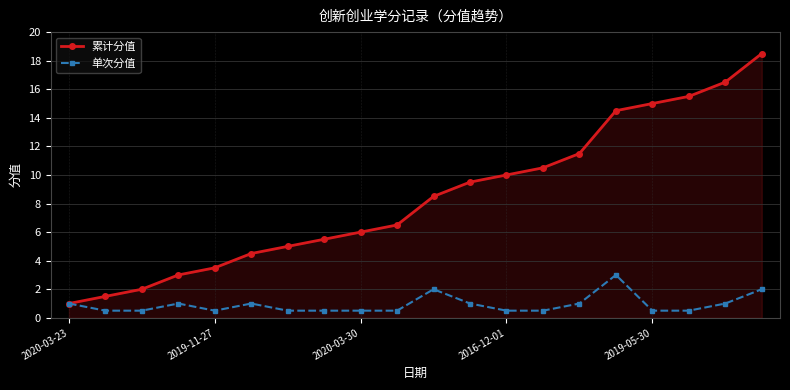

Reading left to right, what are all the values shown in this chart?

累计分值: 1.0	1.5	2.0	3.0	3.5	4.5	5.0	5.5	6.0	6.5	8.5	9.5	10.0	10.5	11.5	14.5	15.0	15.5	16.5	18.5
单次分值: 1.0	0.5	0.5	1.0	0.5	1.0	0.5	0.5	0.5	0.5	2.0	1.0	0.5	0.5	1.0	3.0	0.5	0.5	1.0	2.0